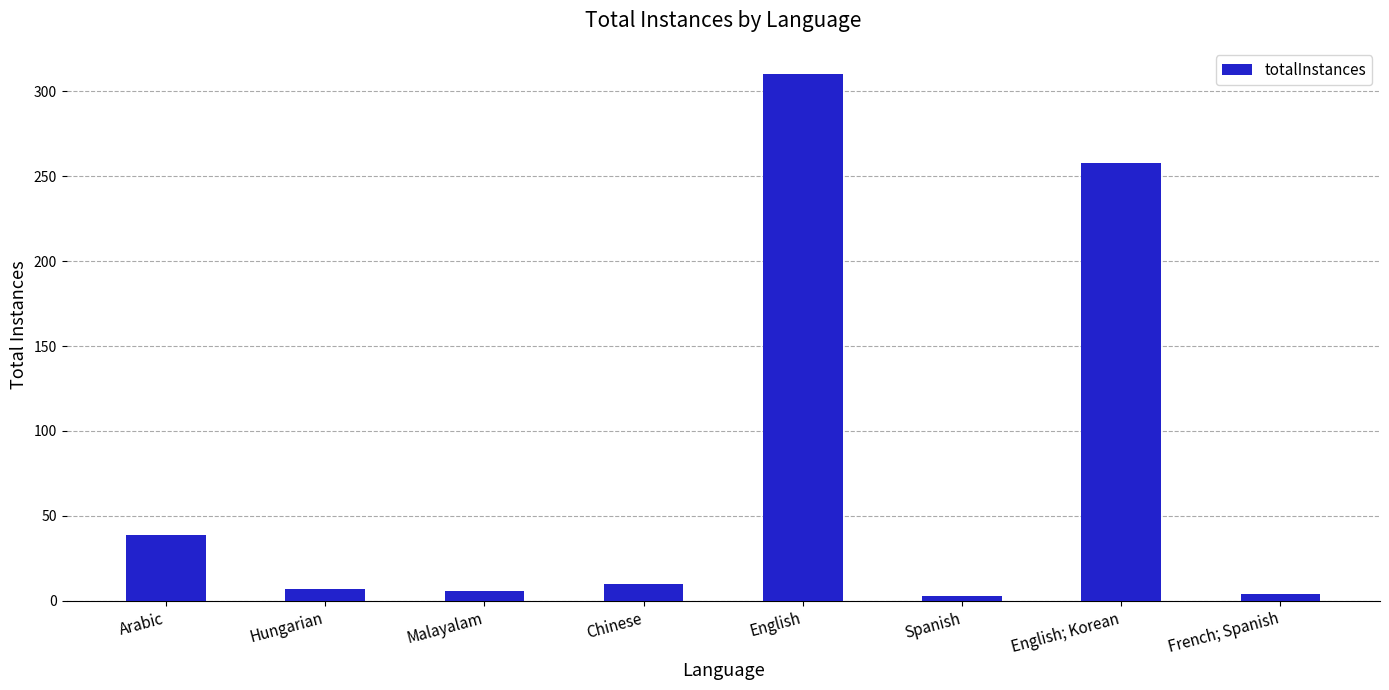

What is the value of the 7th bar from the left?

258